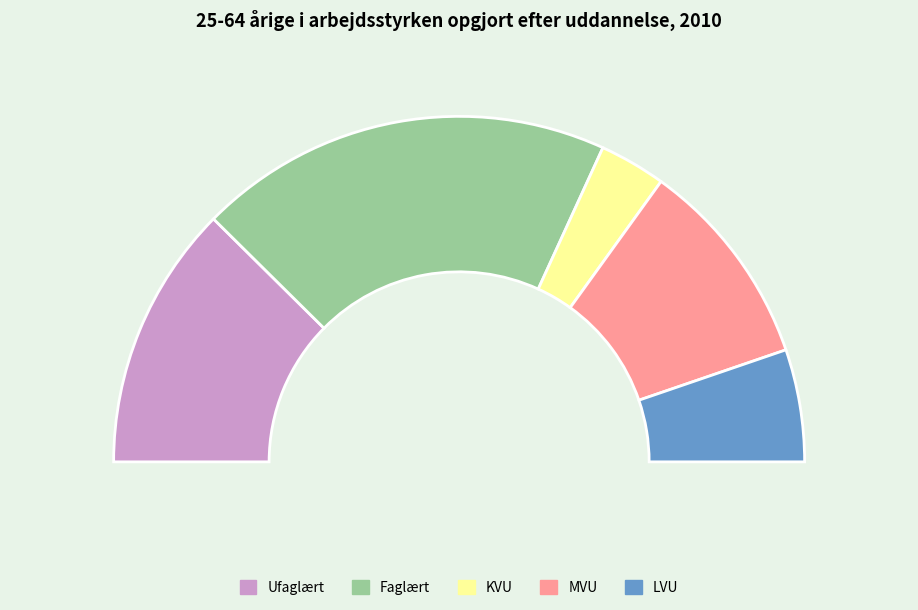

True or false: MVU accounts for 20% of the total.

True